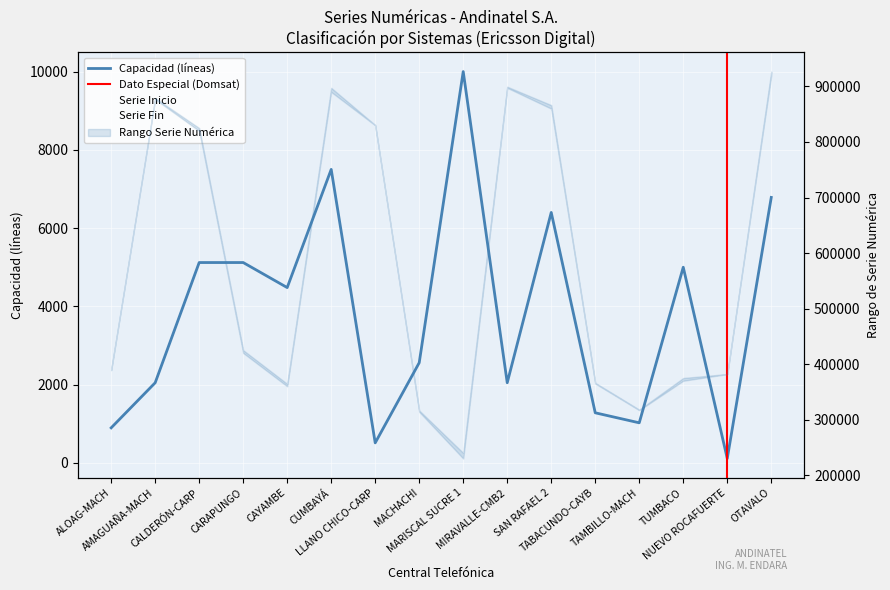

What is the maximum value for Serie Fin?

926783